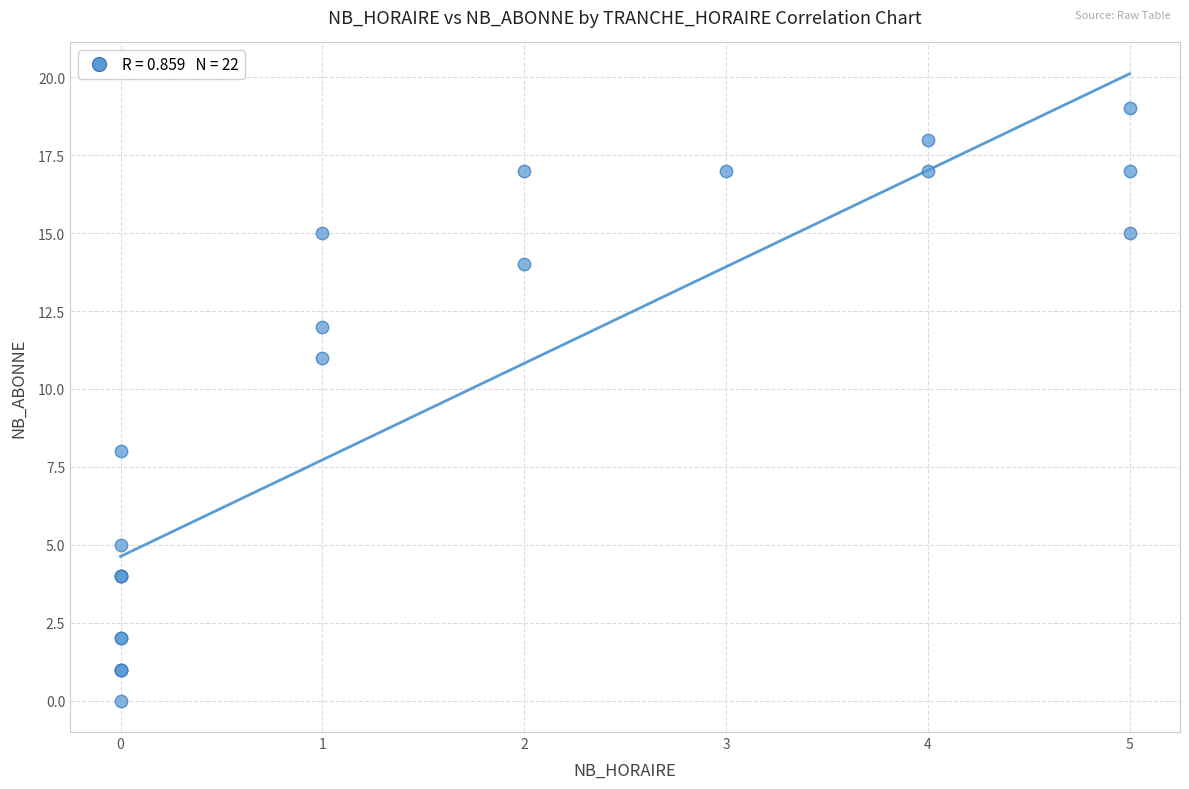

What Y value in the scatter plot is closest to 9?

8